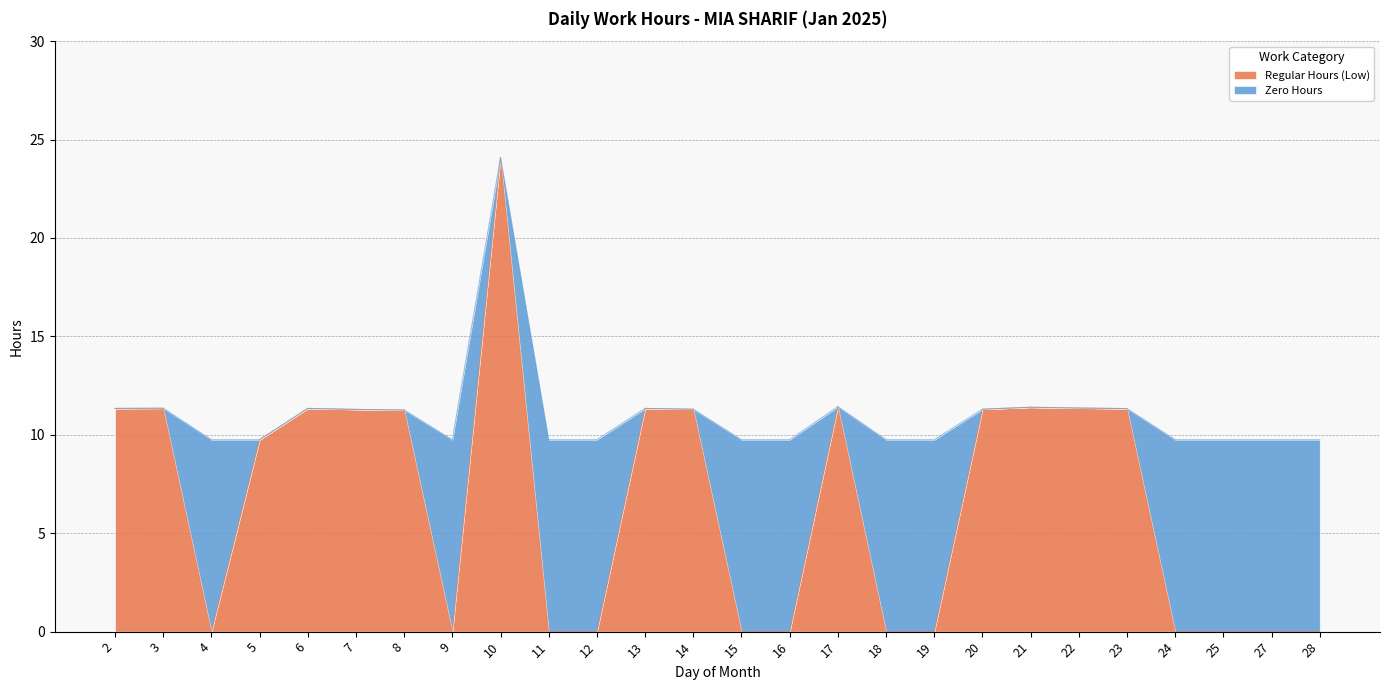

Rank the categories by value from highest to lowest.

10, 17, 21, 22, 3, 2, 6, 13, 23, 14, 20, 7, 8, 5, 4, 9, 11, 12, 15, 16, 18, 19, 24, 25, 27, 28